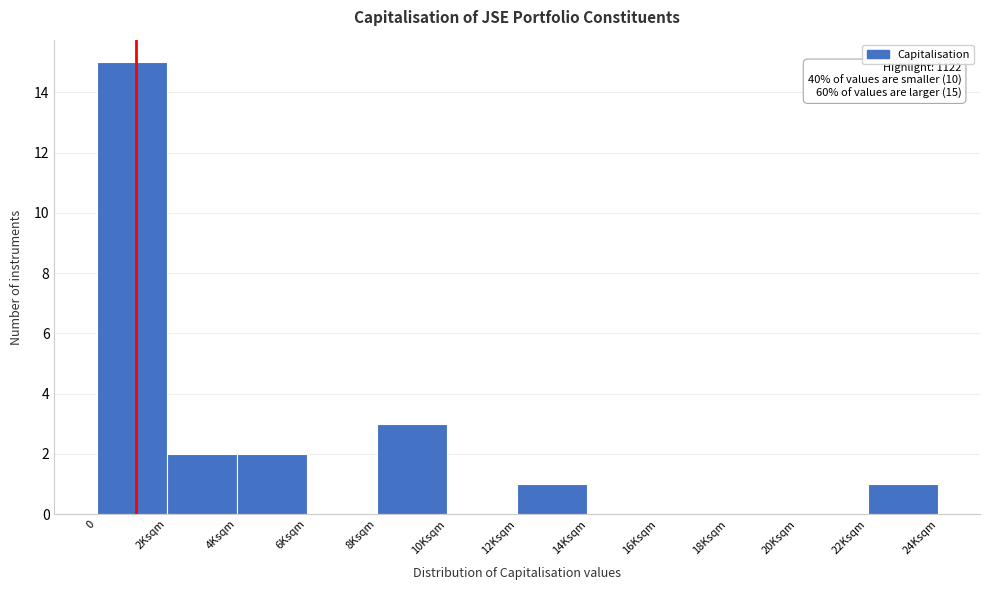

Reading right to left, list all the values displayed in this chart.

22Ksqm=1	20Ksqm=0	18Ksqm=0	16Ksqm=0	14Ksqm=0	12Ksqm=1	10Ksqm=0	8Ksqm=3	6Ksqm=0	4Ksqm=2	2Ksqm=2	0=15